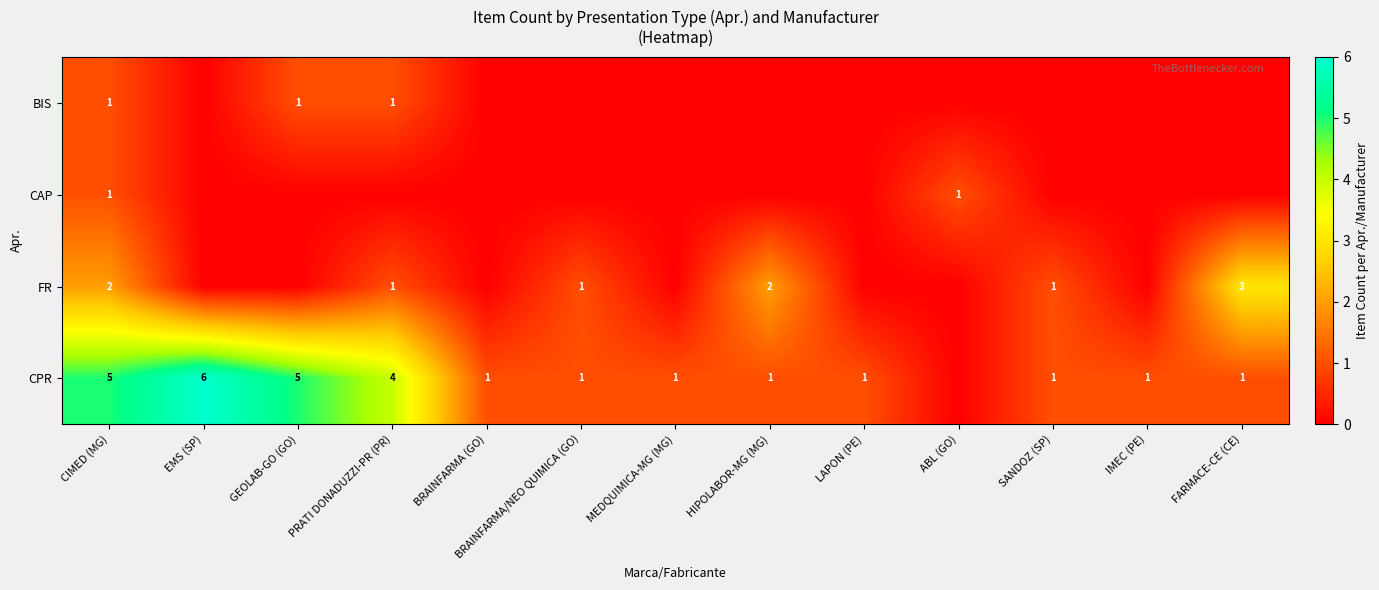

What is the greatest value displayed?

6